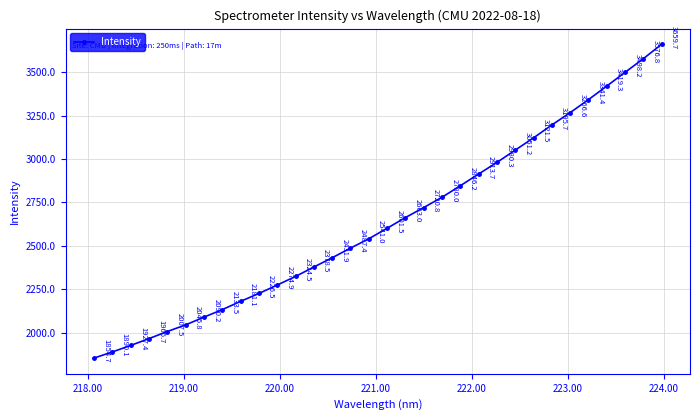

What is the value of the 25th point from the left?

3121.5